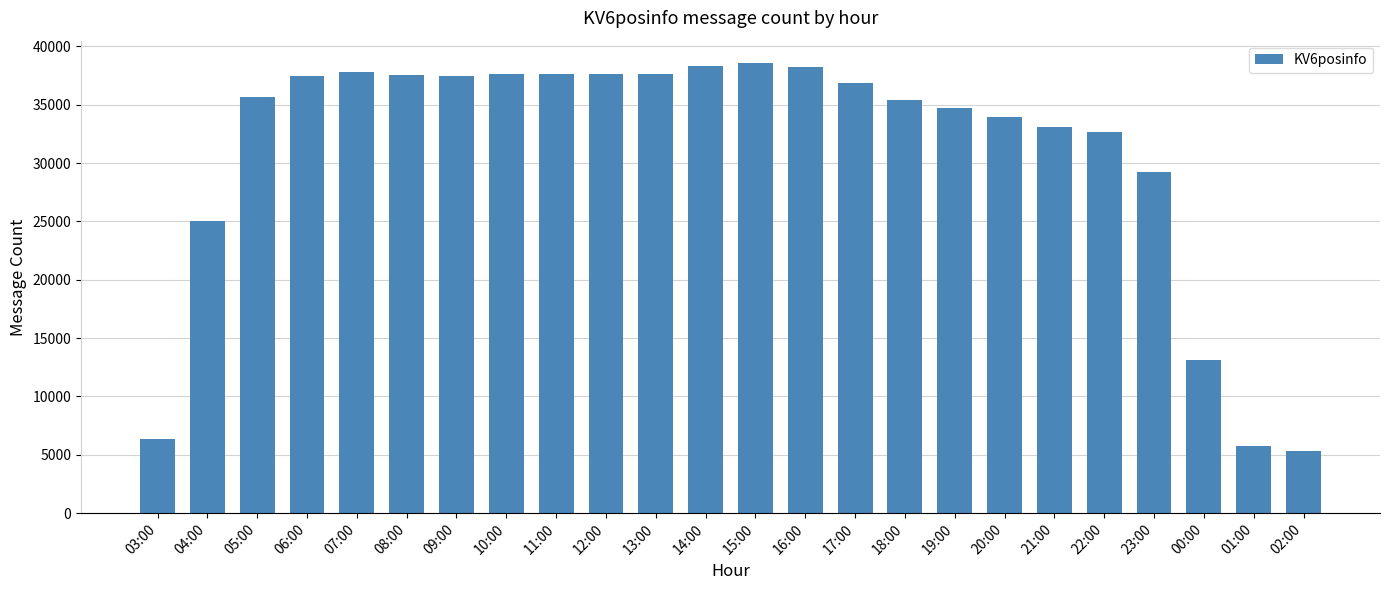

How many bars are there in total?

24